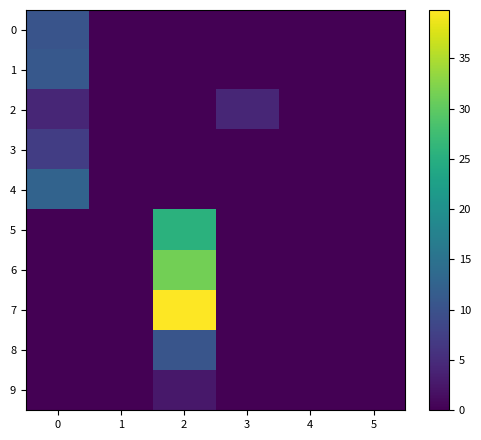

At which category is the sum across all series the highest?

2